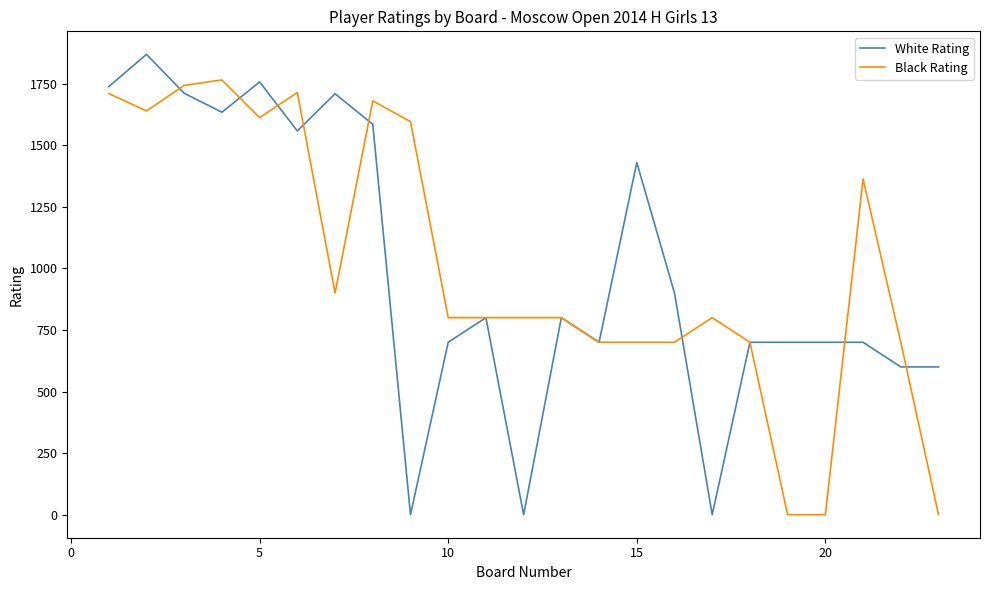

Which series has the widest spread of values?

White Rating